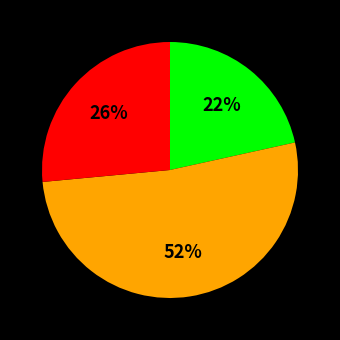

Is there any slice that represents more than half of the pie?

Yes